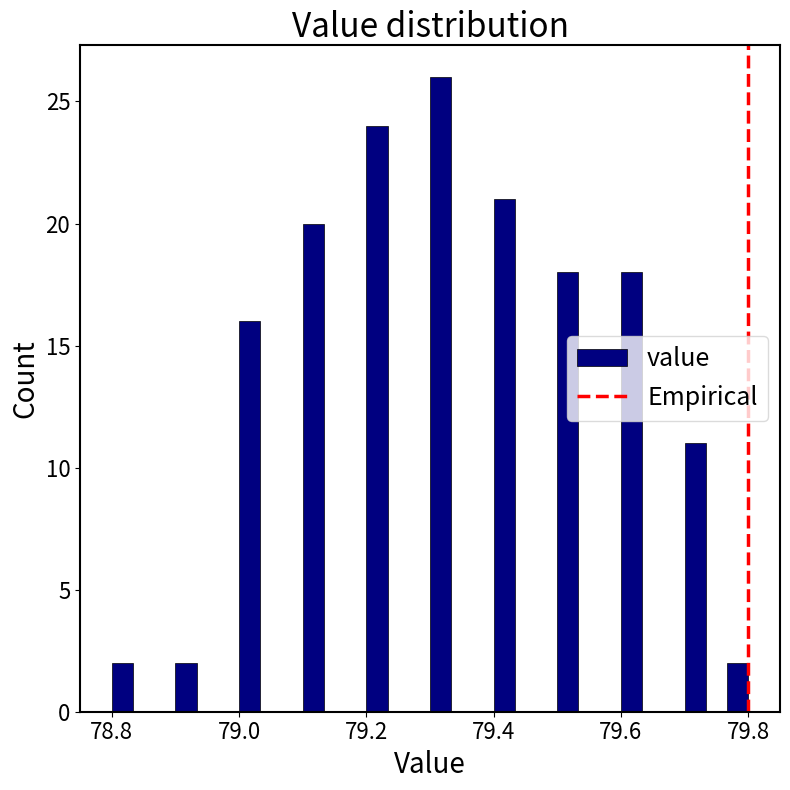

Read against the x-axis, roughly where is the centre of the tallest bar?

79.32